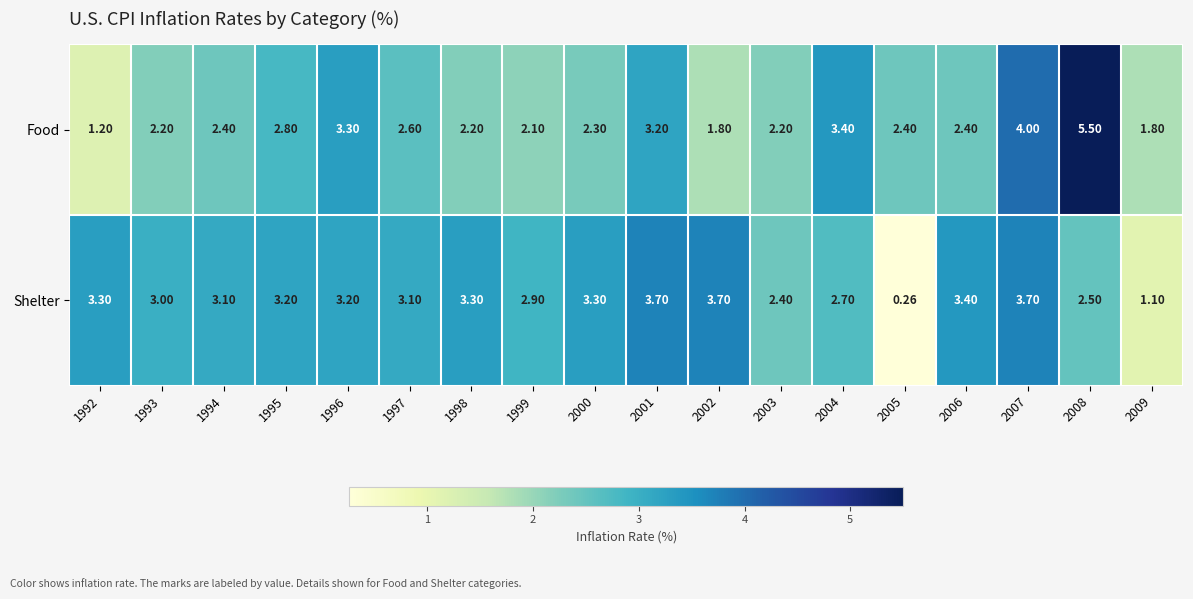

Between 1993 and 1994, which series saw the biggest shift?

Food